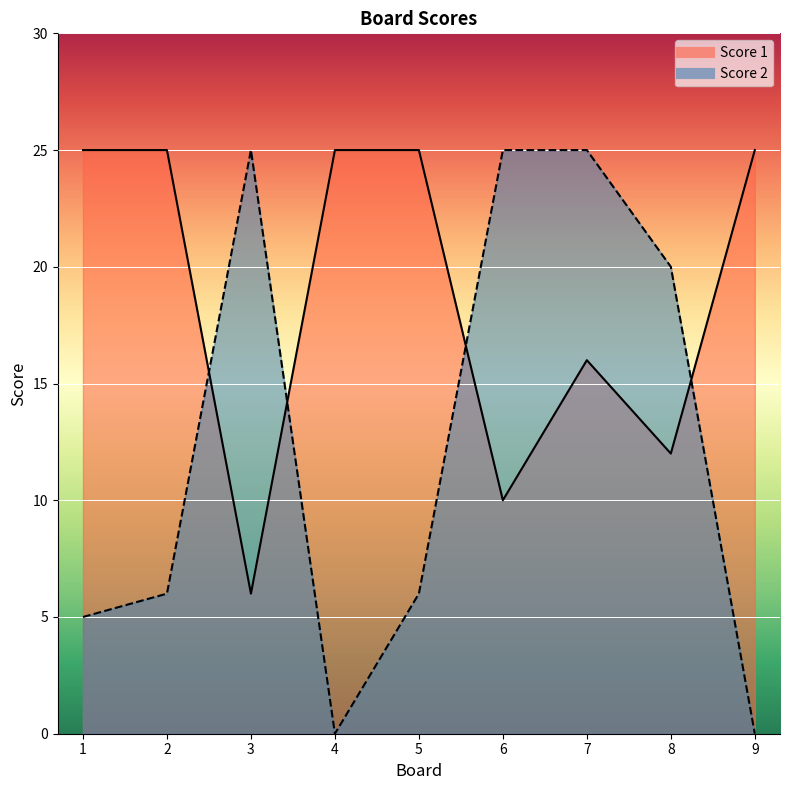

What is the highest value of the Score 2 series?

25